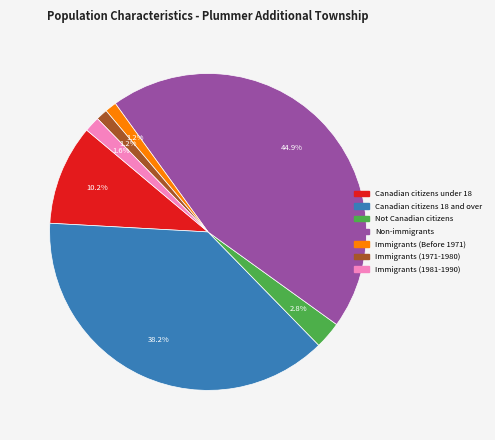

Does any single category account for the majority?

No